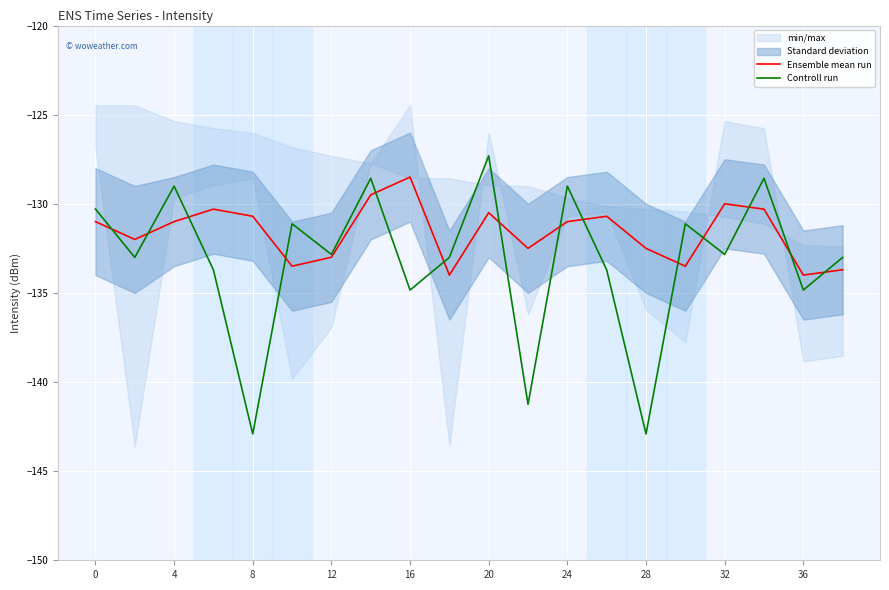

What is the minimum value for Controll run?

-142.9